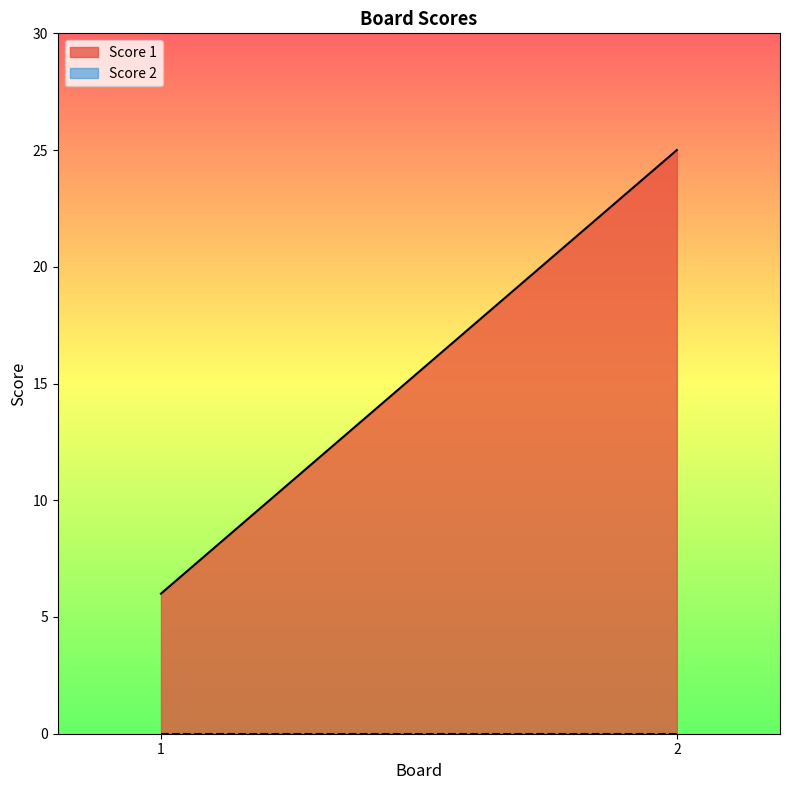

Is it true that Score 1 equals 8 at 1?

False